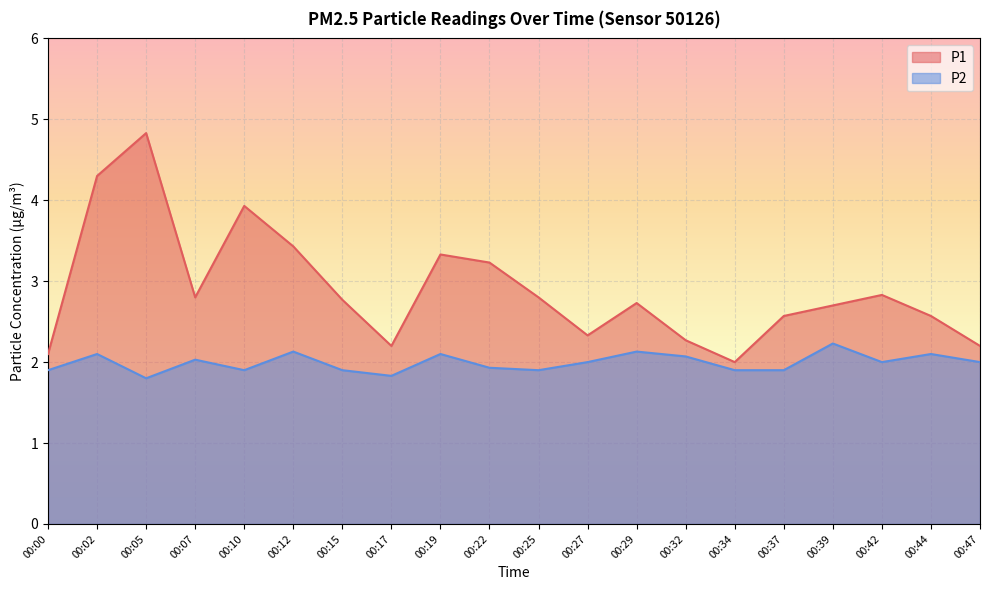

The P1 series shows 3.2 at 00:22. True or false?

True